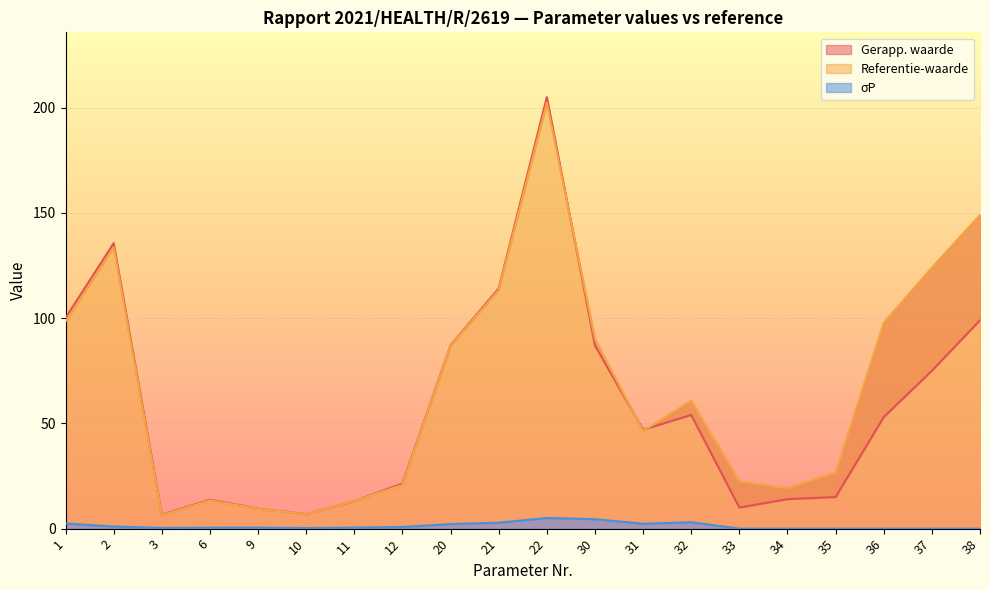

Is it true that Referentie-waarde equals 33.4 at 33?

False